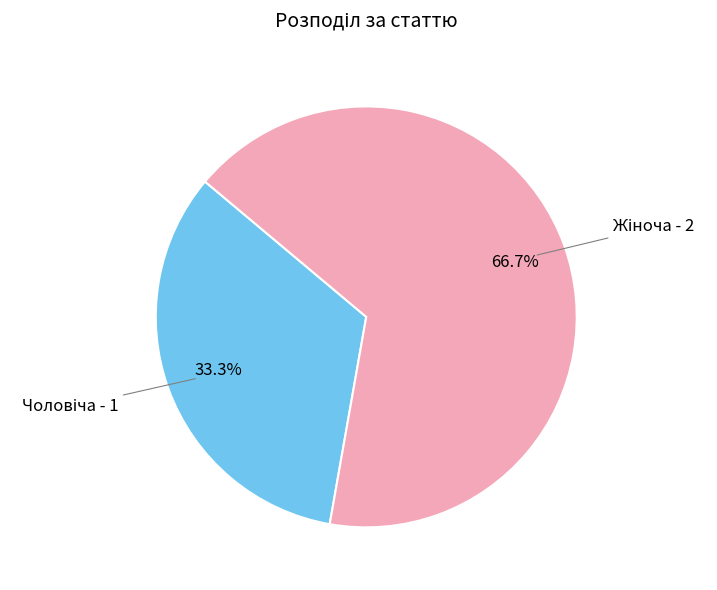

Does any single category account for the majority?

Yes